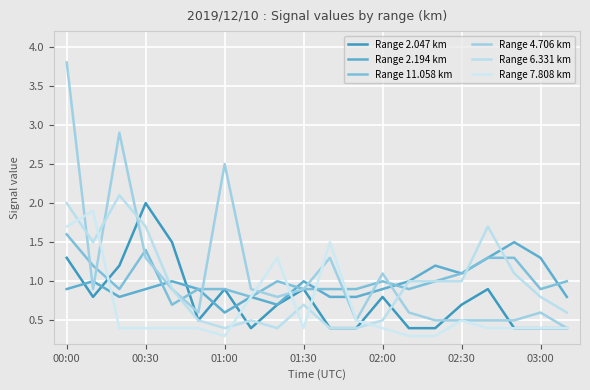

Does the chart display data point markers on the line(s)?

No